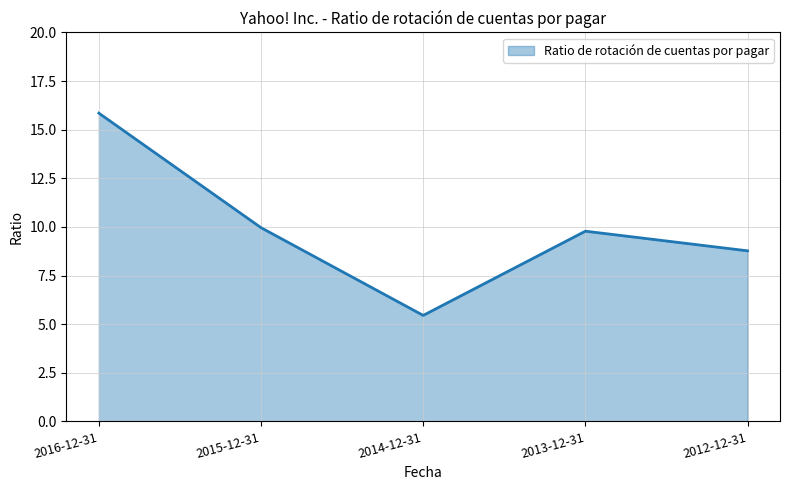

Rank the categories by value from lowest to highest.

2014-12-31, 2012-12-31, 2013-12-31, 2015-12-31, 2016-12-31